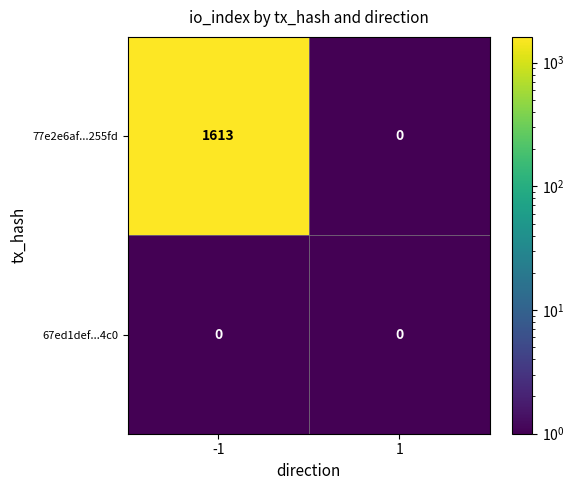

Which series changed the most between -1 and 1?

77e2e6af...255fd